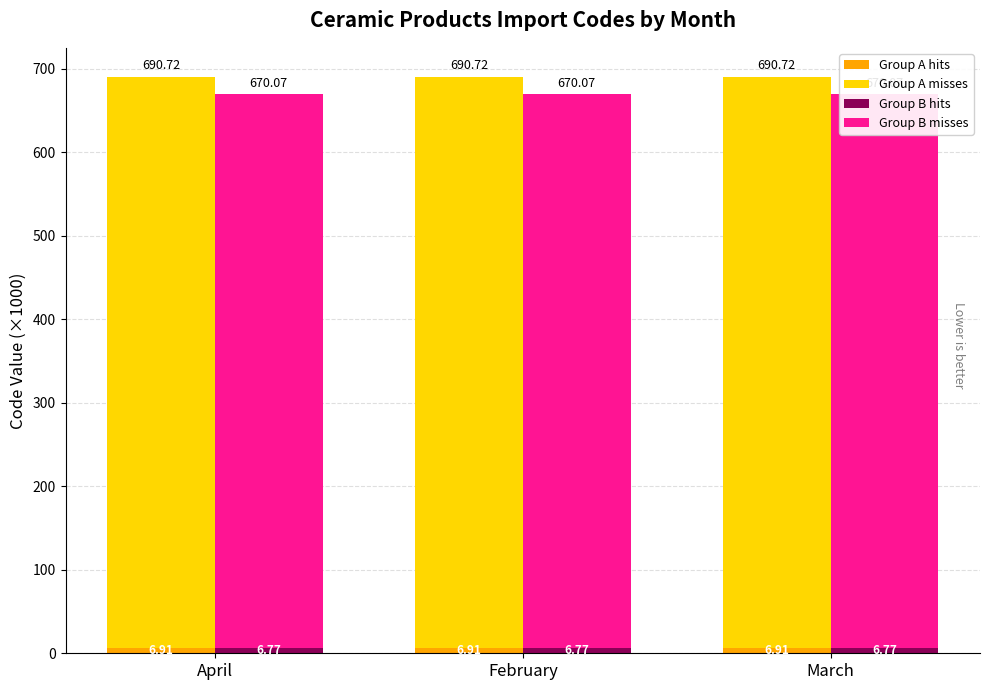

What is the sum of all Group A misses values?

2051.4